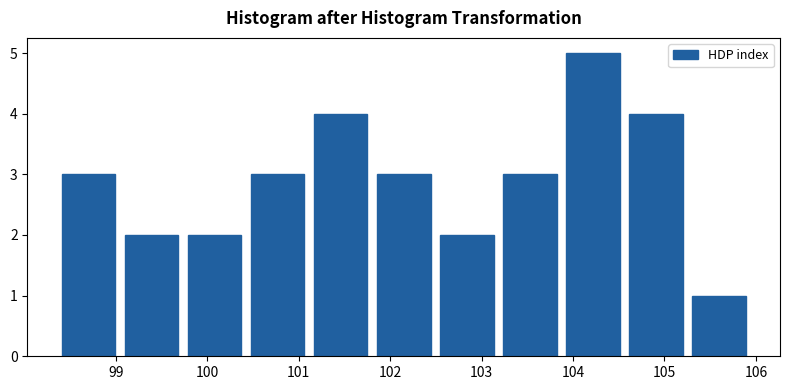

Reading left to right, transcribe this chart: for each bar, give the range it covers on the x-axis and its height. Neither the bar edges nor the heights are printed on the chart, so give them approximately, as read against the axes.

98.4 to 99.0: 3
99.0 to 99.7: 2
99.7 to 100.4: 2
100.4 to 101.1: 3
101.1 to 101.8: 4
101.8 to 102.5: 3
102.5 to 103.2: 2
103.2 to 103.9: 3
103.9 to 104.6: 5
104.6 to 105.3: 4
105.3 to 105.9: 1